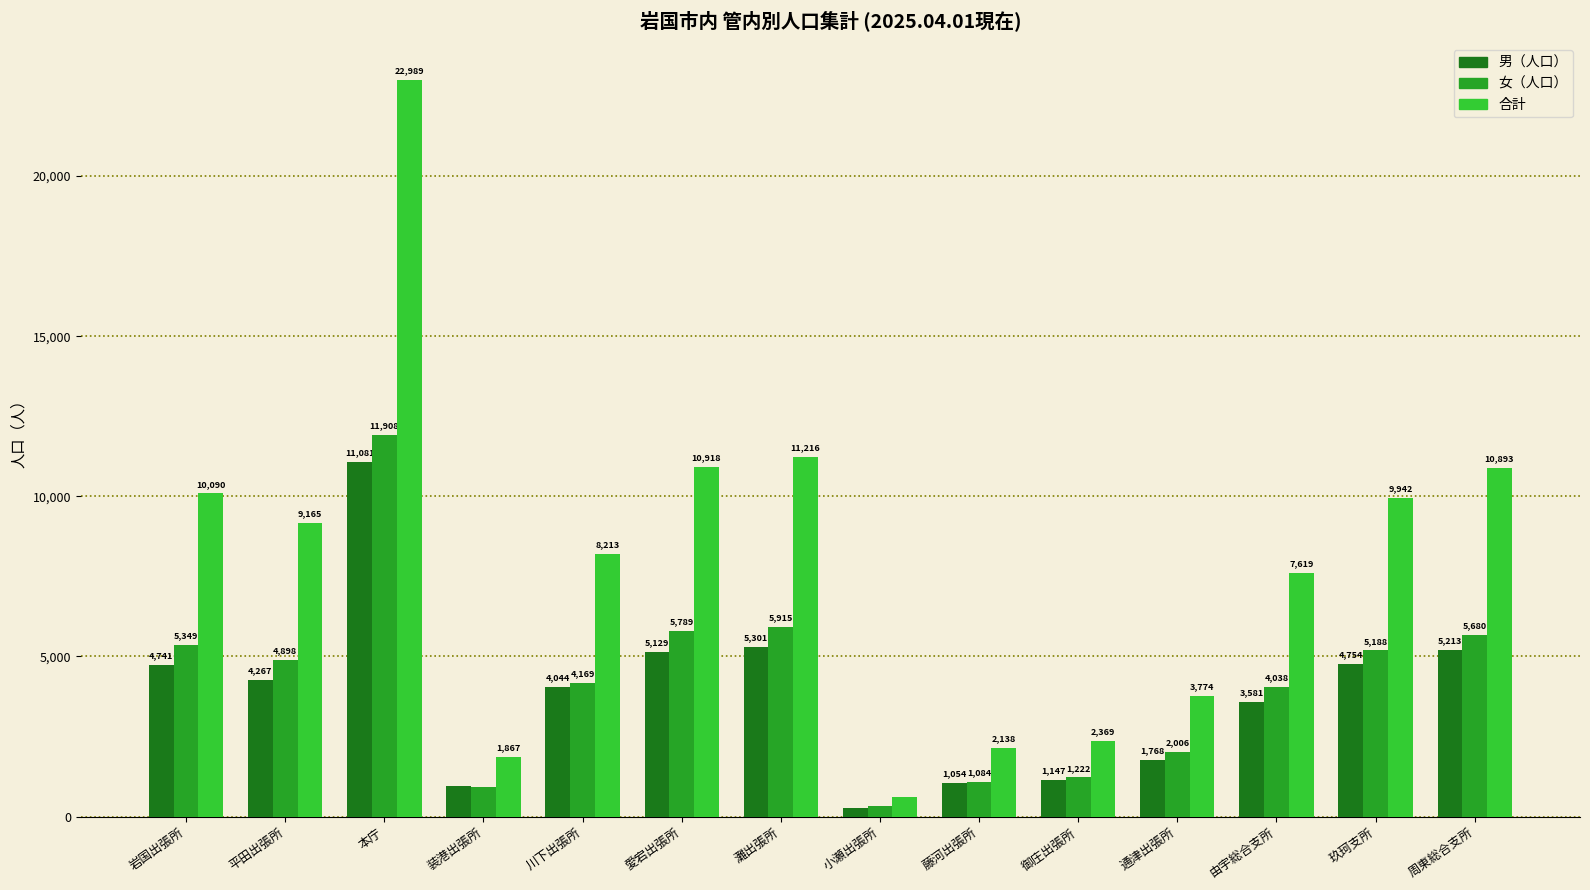

What is the value of the 女（人口） bar at the 4th from the left?

921